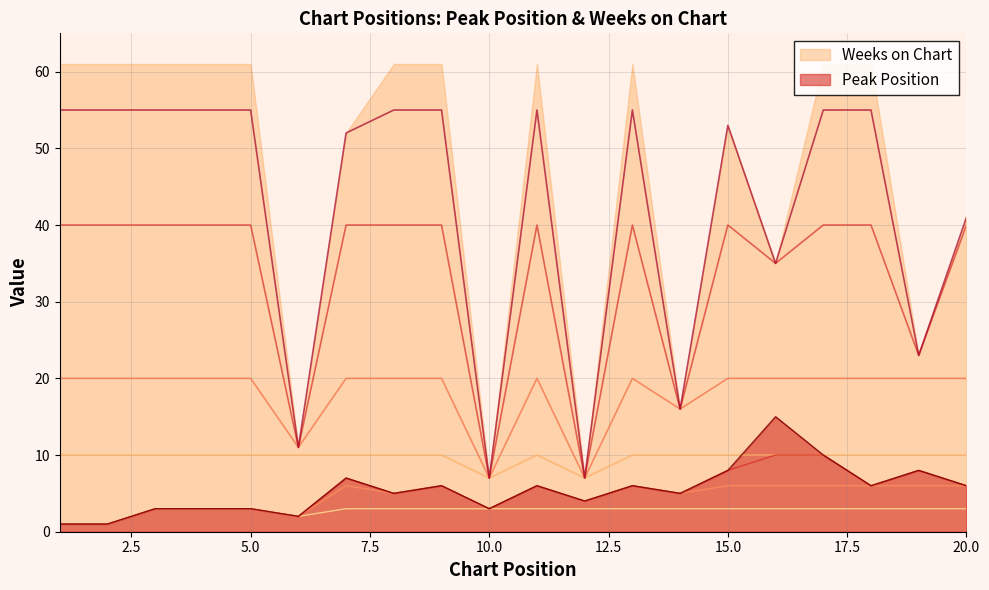

What is the smallest value displayed?

1